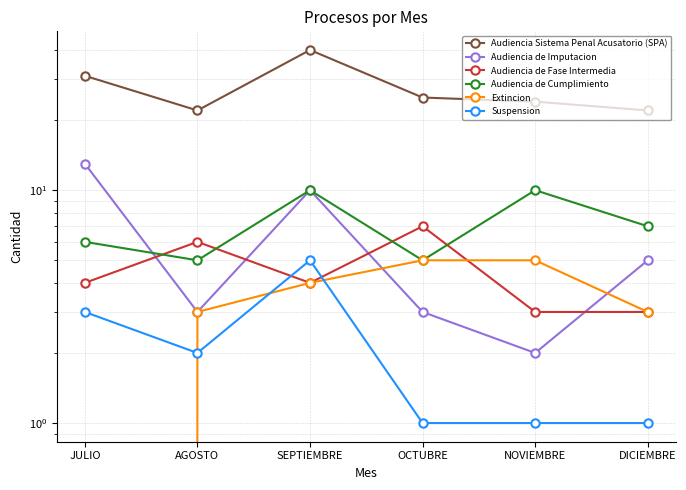

How many values in the Audiencia de Imputacion series are below 5?

3